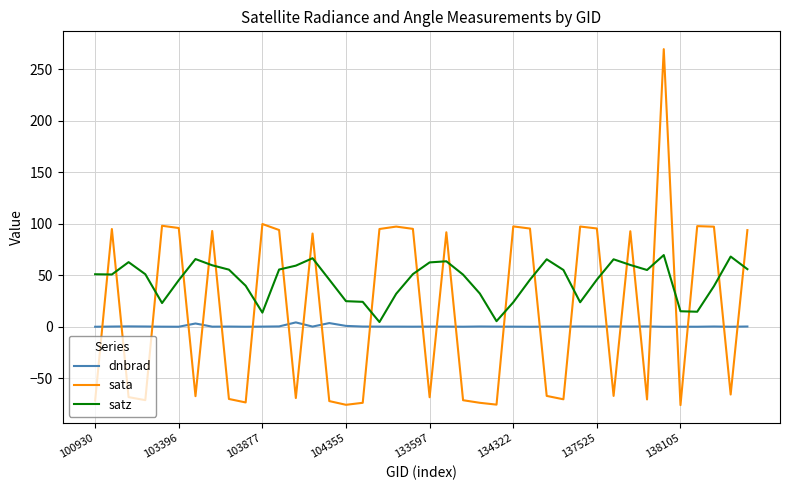

Which series ends up on top after the final intersection of sata and satz?

sata